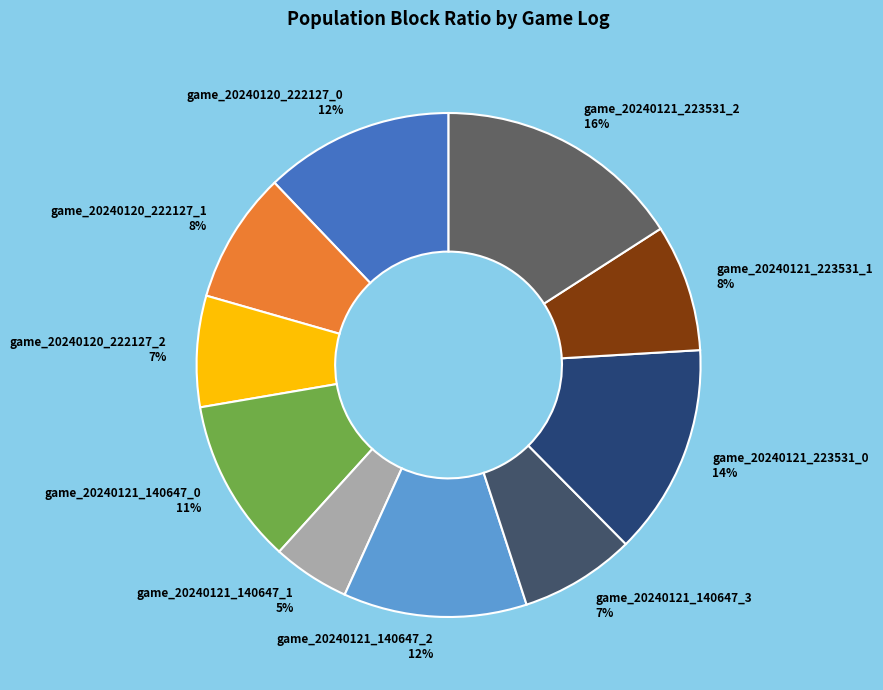

To the nearest percent, what is the difference between the largest and smallest slice percentages?

11%